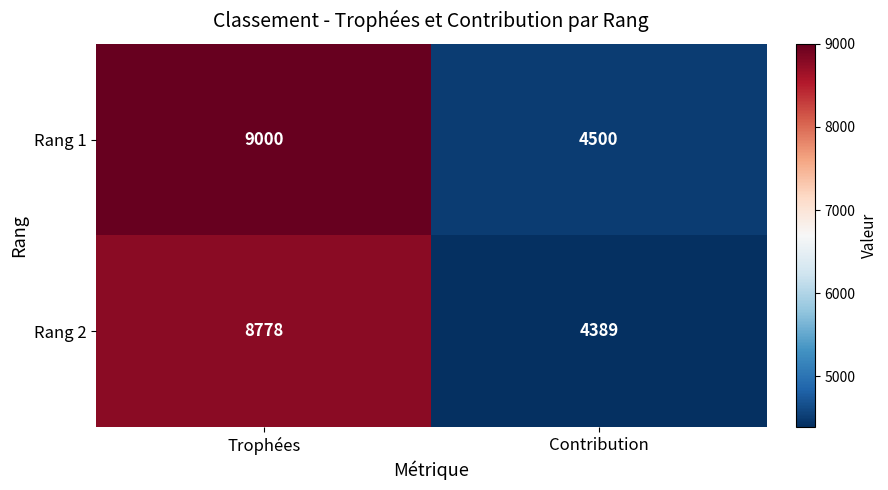

At Trophées, list the series in order from largest to smallest.

Rang 1, Rang 2